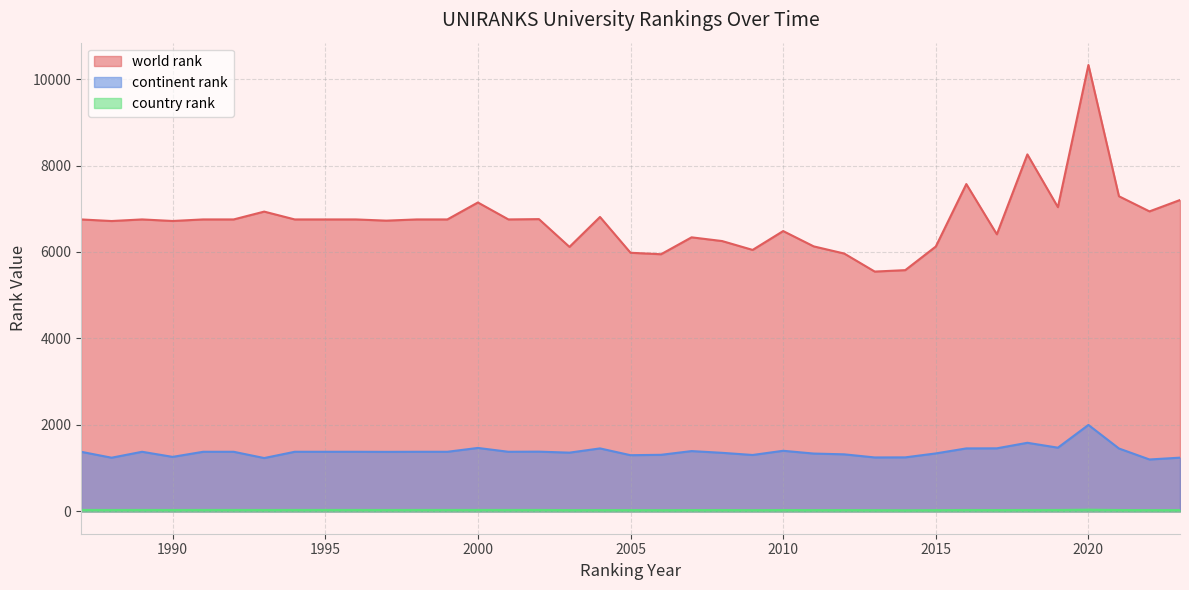

Reading right to left, transcribe all the data shown in this chart.

world rank: 7202	6939	7289	10325	7037	8257	6409	7571	6126	5580	5547	5964	6130	6484	6048	6253	6339	5948	5982	6810	6118	6760	6753	7145	6753	6753	6725	6753	6753	6753	6934	6753	6753	6717	6753	6716	6753
continent rank: 1243	1201	1455	2000	1474	1587	1459	1457	1341	1250	1248	1320	1338	1402	1305	1355	1395	1309	1300	1457	1359	1382	1379	1468	1379	1379	1377	1379	1379	1379	1234	1379	1379	1261	1379	1242	1379
country rank: 30	30	32	40	33	33	31	33	29	26	29	31	30	32	29	32	31	29	30	31	30	34	34	34	34	34	33	34	34	34	33	34	34	33	34	33	34